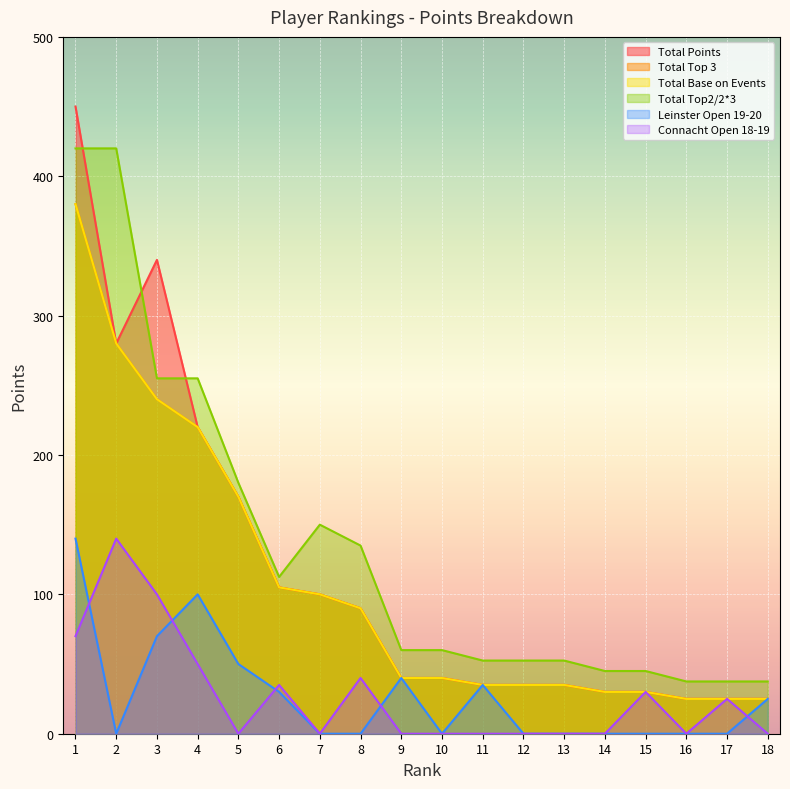

What are all the series names shown in the legend?

Total Points, Total Top 3, Total Base on Events, Total Top2/2*3, Leinster Open 19-20, Connacht Open 18-19